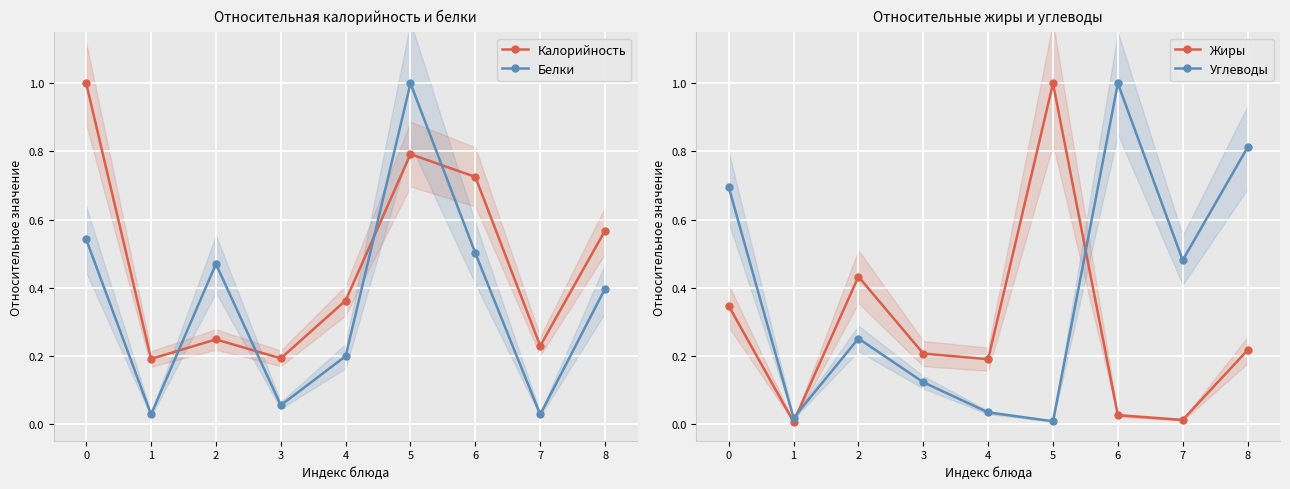

In Калорийность, how many points are higher than both neighbors (excluding endpoints)?

2